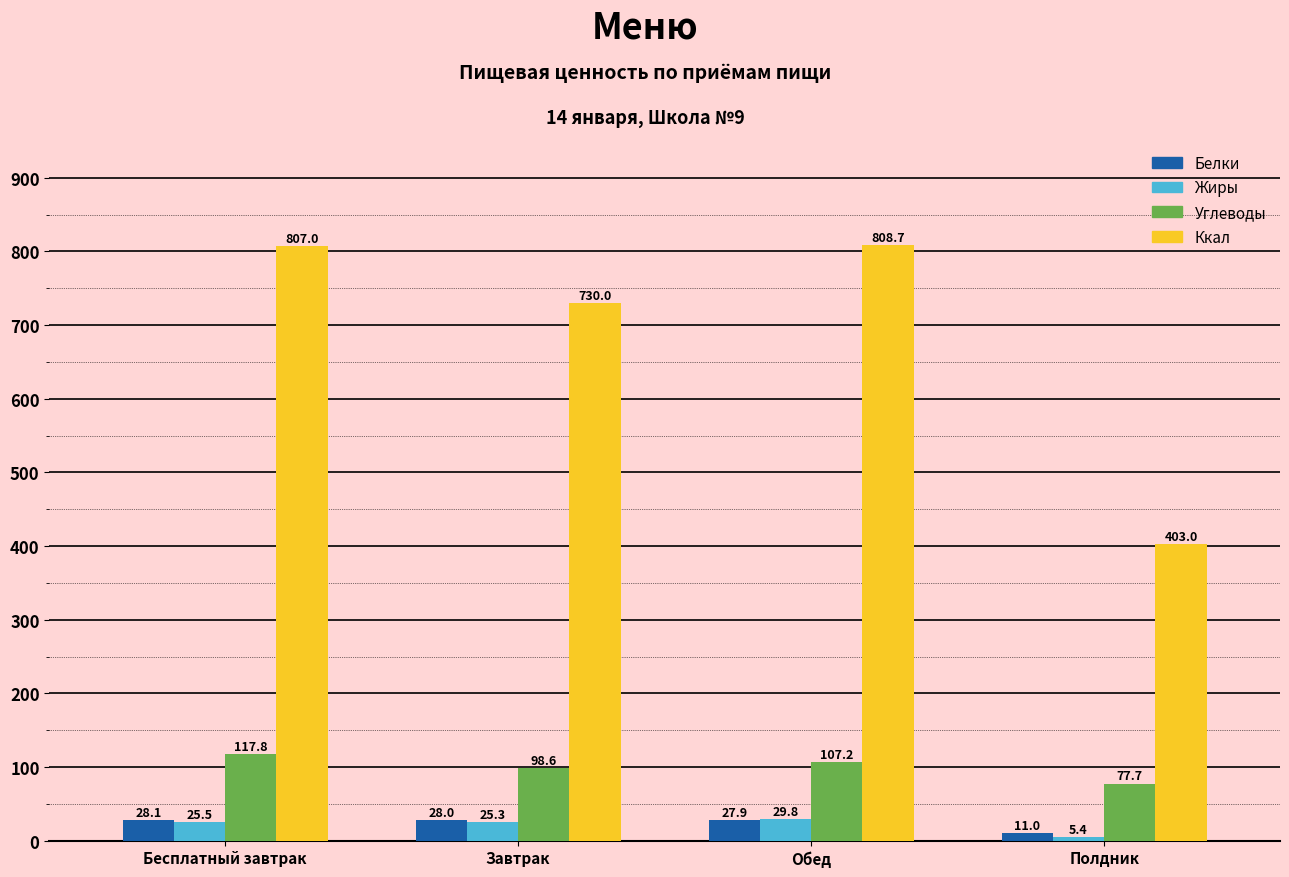

Which category has the highest value in the Ккал series?

Обед